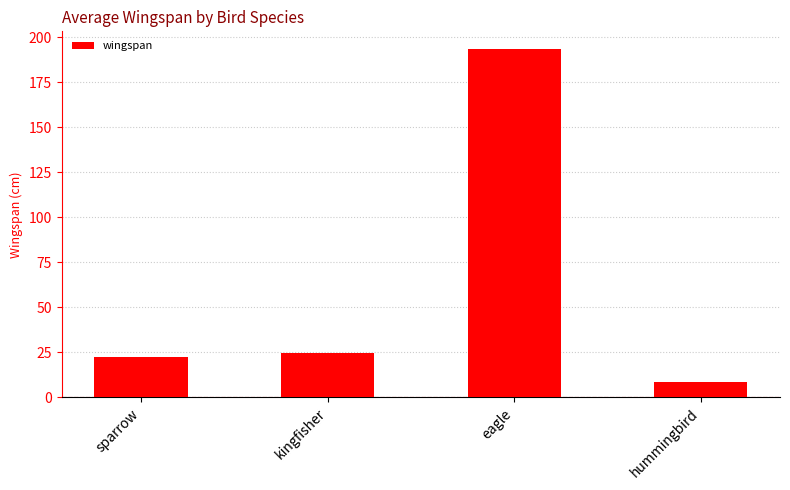

What is the label of the 3rd bar from the left?

eagle